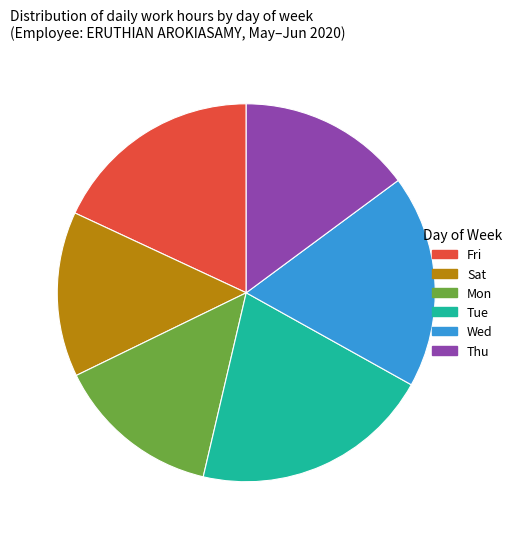

Which slice is the largest?

Tue